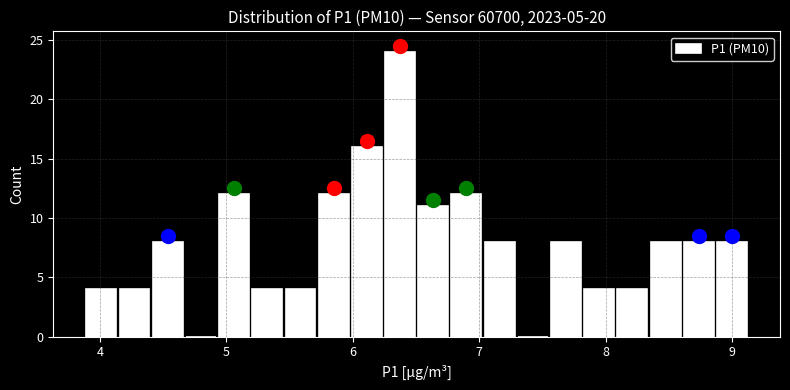

Read against the x-axis, roughly where is the centre of the tallest bar?

6.4